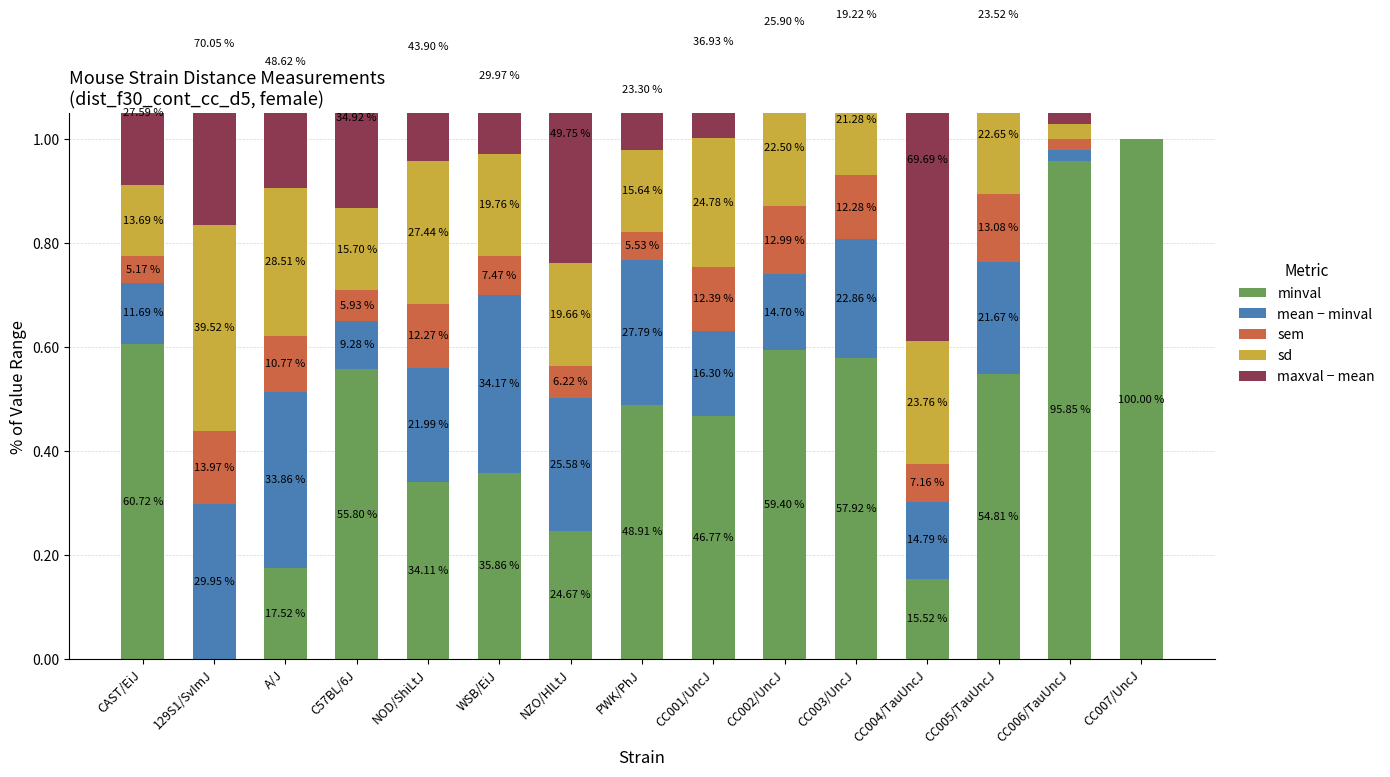

Reading left to right, list all the values displayed in this chart.

minval: 0.6	0.0	0.2	0.6	0.3	0.4	0.2	0.5	0.5	0.6	0.6	0.2	0.5	1.0	1.0
mean − minval: 0.1	0.3	0.3	0.1	0.2	0.3	0.3	0.3	0.2	0.1	0.2	0.1	0.2	0.0	0.0
sem: 0.1	0.1	0.1	0.1	0.1	0.1	0.1	0.1	0.1	0.1	0.1	0.1	0.1	0.0	0.0
sd: 0.1	0.4	0.3	0.2	0.3	0.2	0.2	0.2	0.2	0.2	0.2	0.2	0.2	0.0	0.0
maxval − mean: 0.3	0.7	0.5	0.3	0.4	0.3	0.5	0.2	0.4	0.3	0.2	0.7	0.2	0.0	0.0